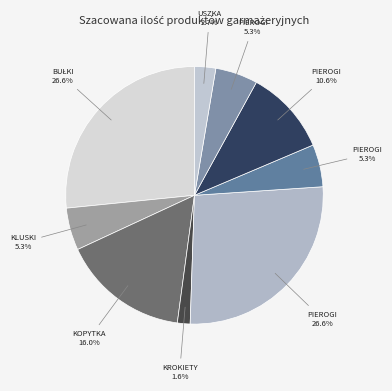

How many slices are in this pie chart?

9